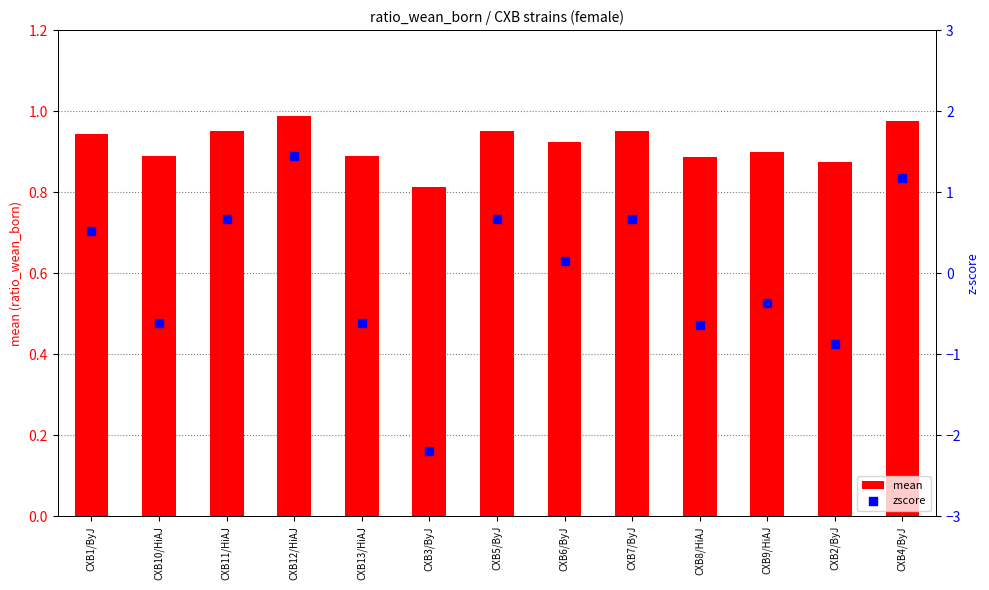

Which series has the widest spread of Y values?

zscore